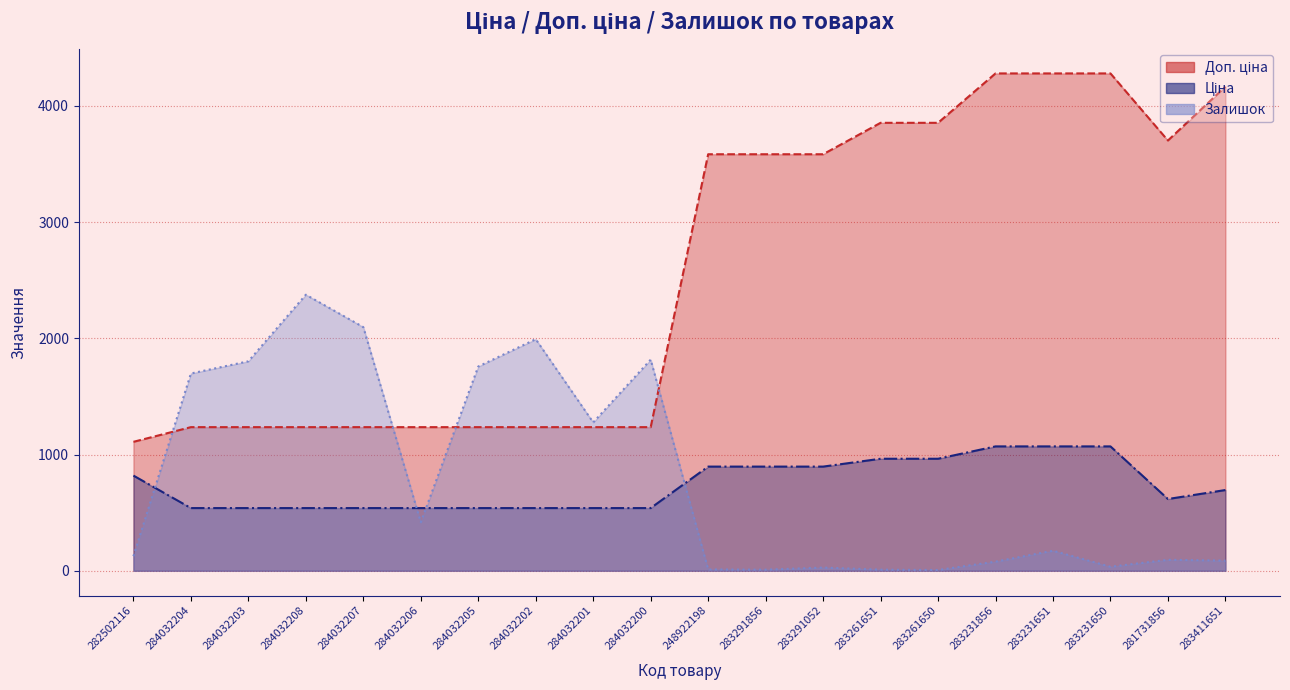

What is the maximum value for Залишок?

2375.0